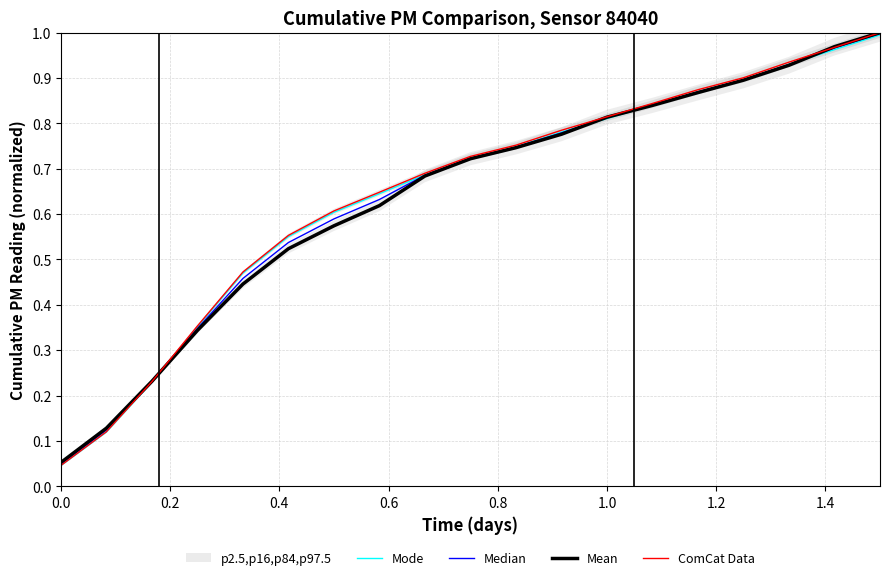

At how many categories does at least one series exceed 0?

19